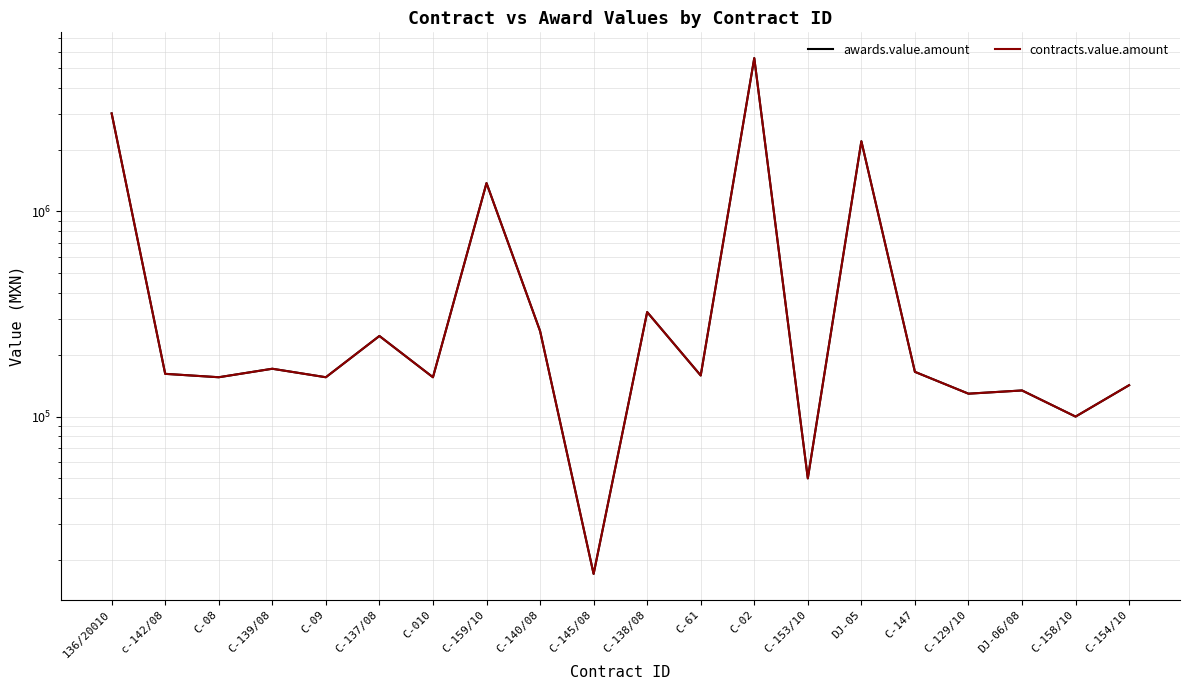

Where does the awards.value.amount series first go above 161573?

136/20010